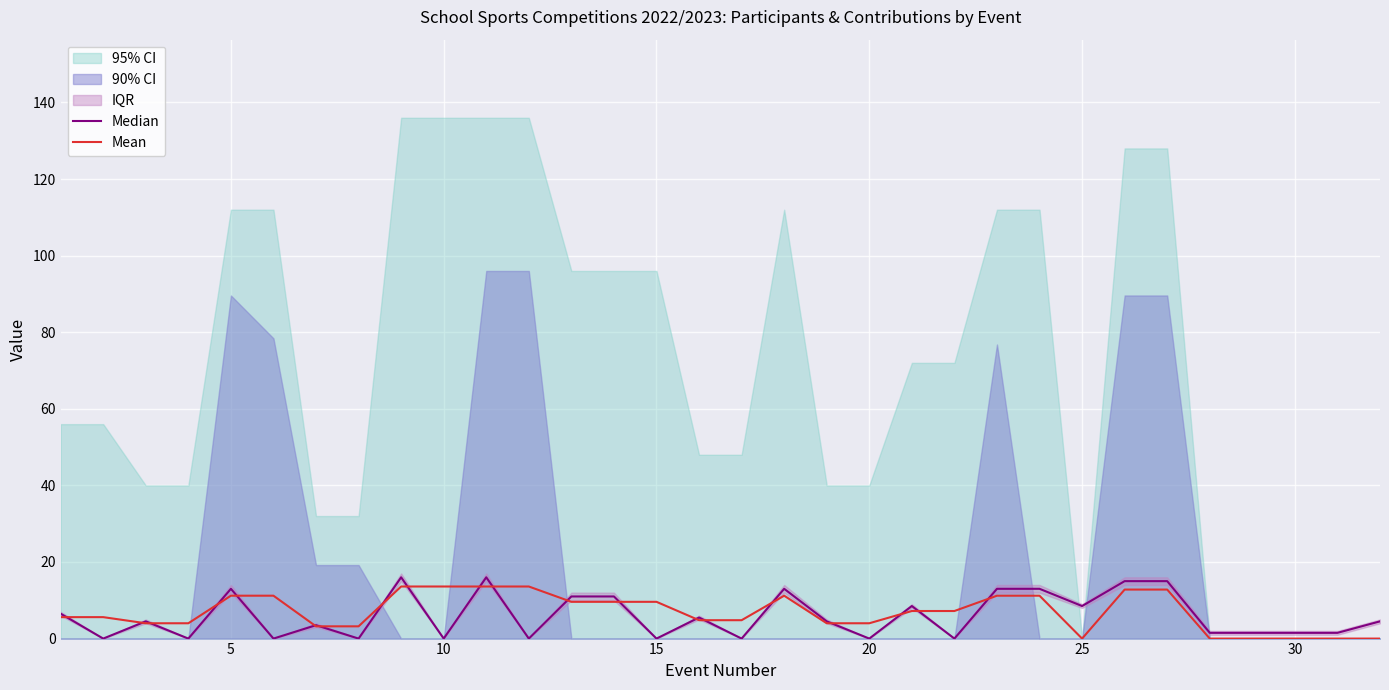

In Mean, how many points are lower than both neighbors (excluding endpoints)?

1